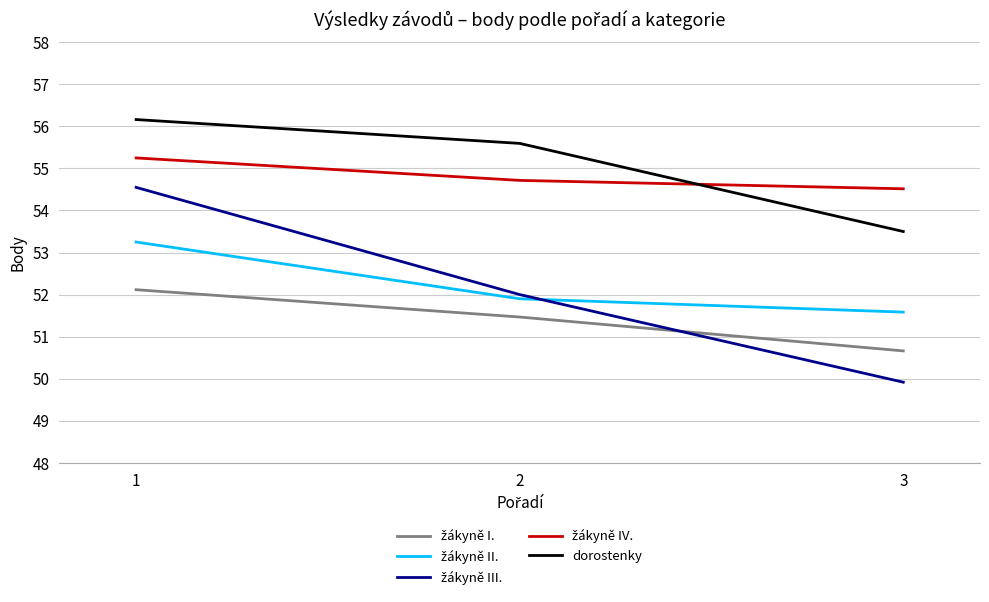

What is the spread (max minus min) of values at 3?

4.6